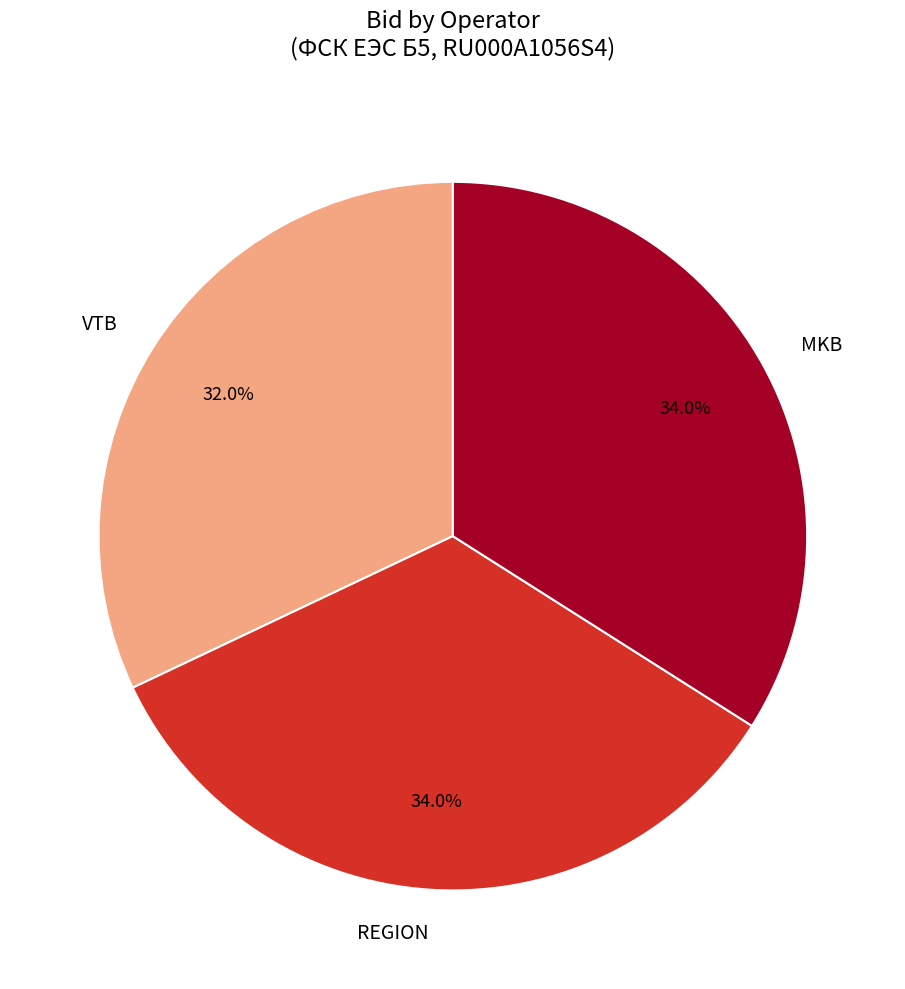

How many slices are in this pie chart?

3